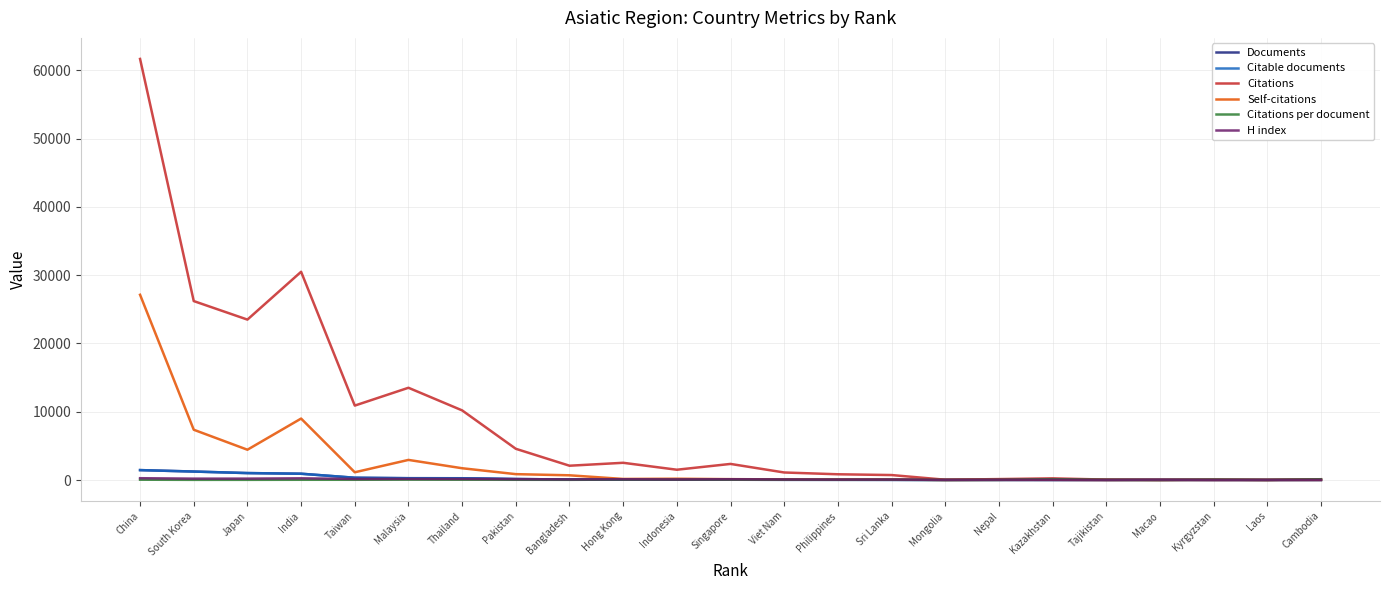

Which label corresponds to the largest value in the chart?

China